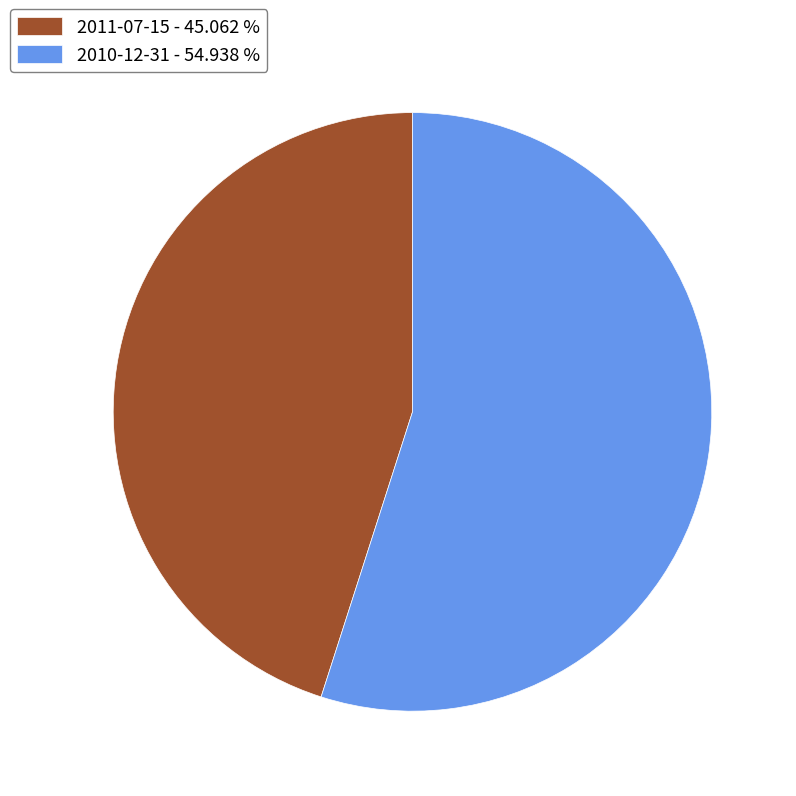

Is the sum of 2011-07-15 - 45.062 % and 2010-12-31 - 54.938 % greater than half?

Yes